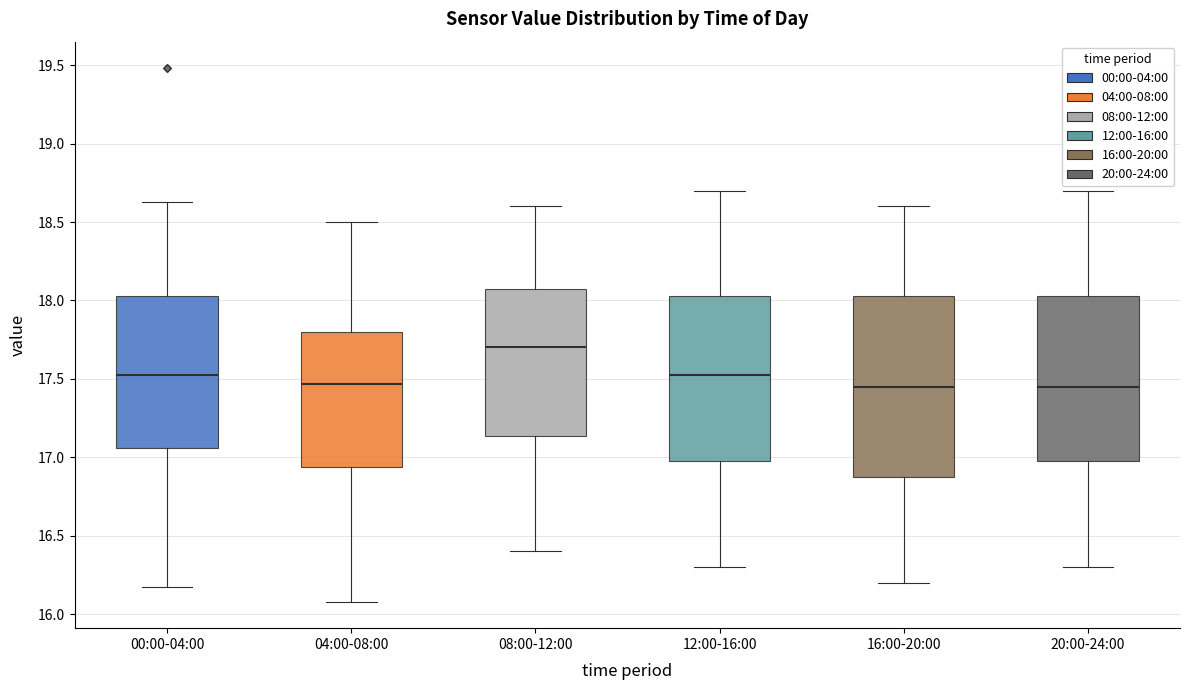

Reading left to right, transcribe this box plot: for each box, give where its median line is, the range the box spans, and where its two whiskers end, as read against the y-axis. The values are not printed on the chart, so give them approximately, as read against the axis.

00:00-04:00: median 17.55, box 17.05 to 18.05, whiskers 16.15 to 18.65
04:00-08:00: median 17.45, box 16.95 to 17.80, whiskers 16.10 to 18.50
08:00-12:00: median 17.70, box 17.15 to 18.10, whiskers 16.40 to 18.60
12:00-16:00: median 17.55, box 17.00 to 18.05, whiskers 16.30 to 18.70
16:00-20:00: median 17.45, box 16.90 to 18.05, whiskers 16.20 to 18.60
20:00-24:00: median 17.45, box 17.00 to 18.05, whiskers 16.30 to 18.70